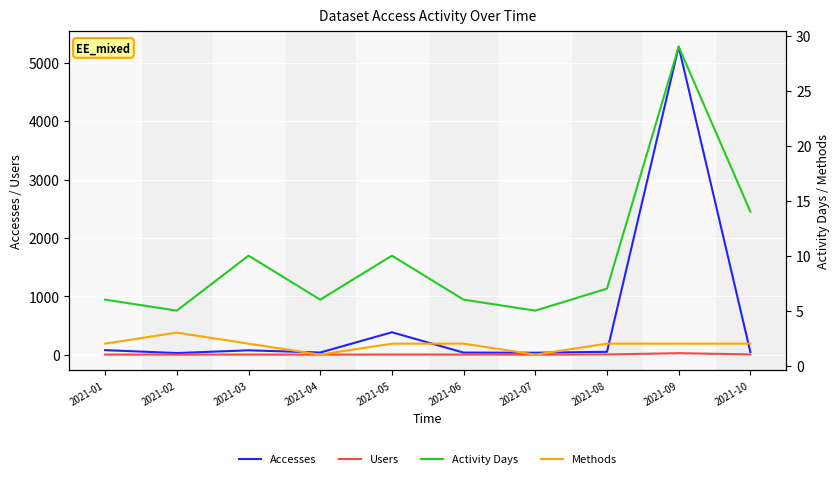

True or false: Activity Days and Methods cross at least once.

False